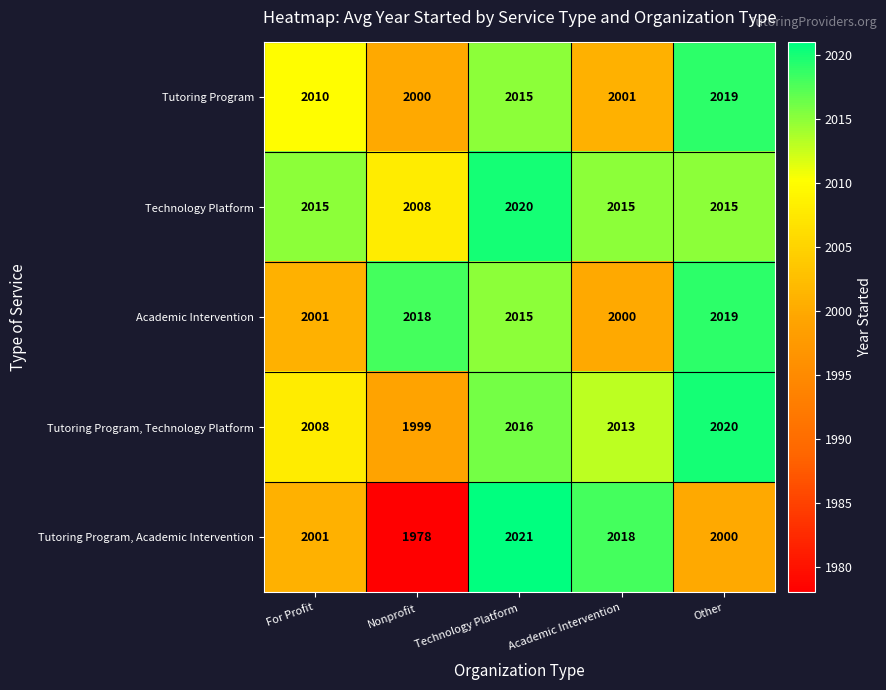

At which category does the chart reach its peak across all series?

Technology Platform